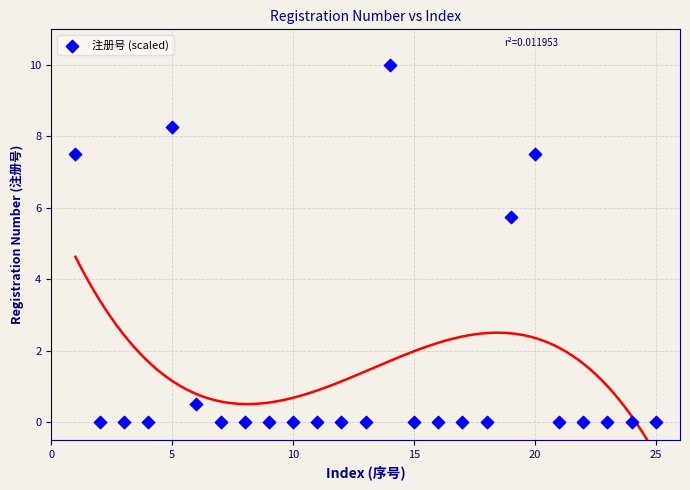

What is the range of Y values (max minus min)?

10.0